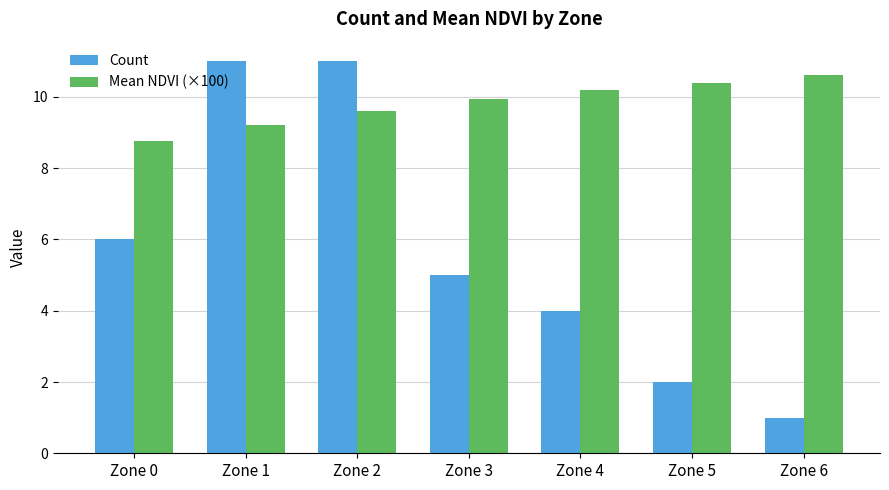

Count the Count values in the range 2 to 11.

6